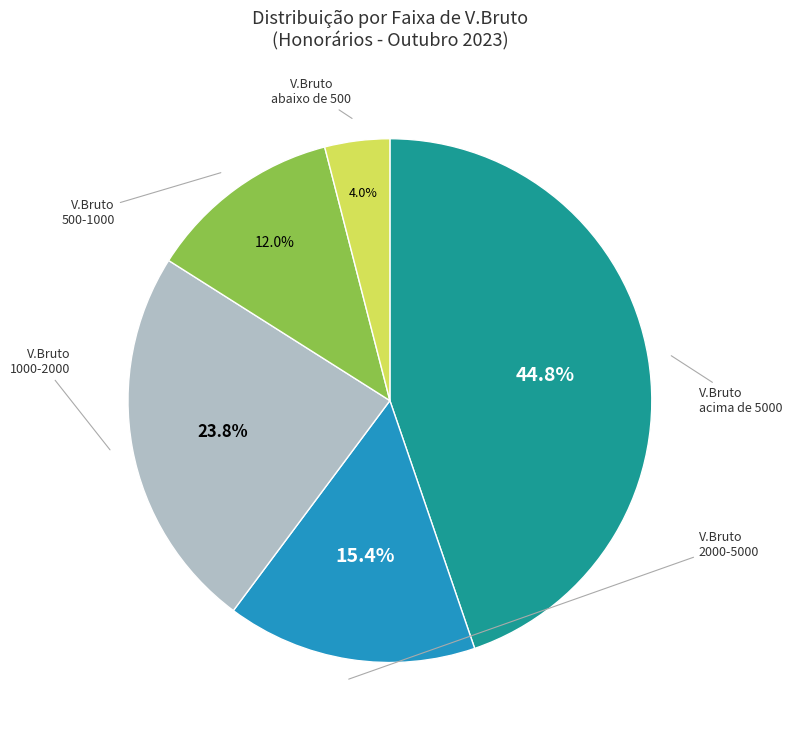

Is there a majority slice in this chart?

No